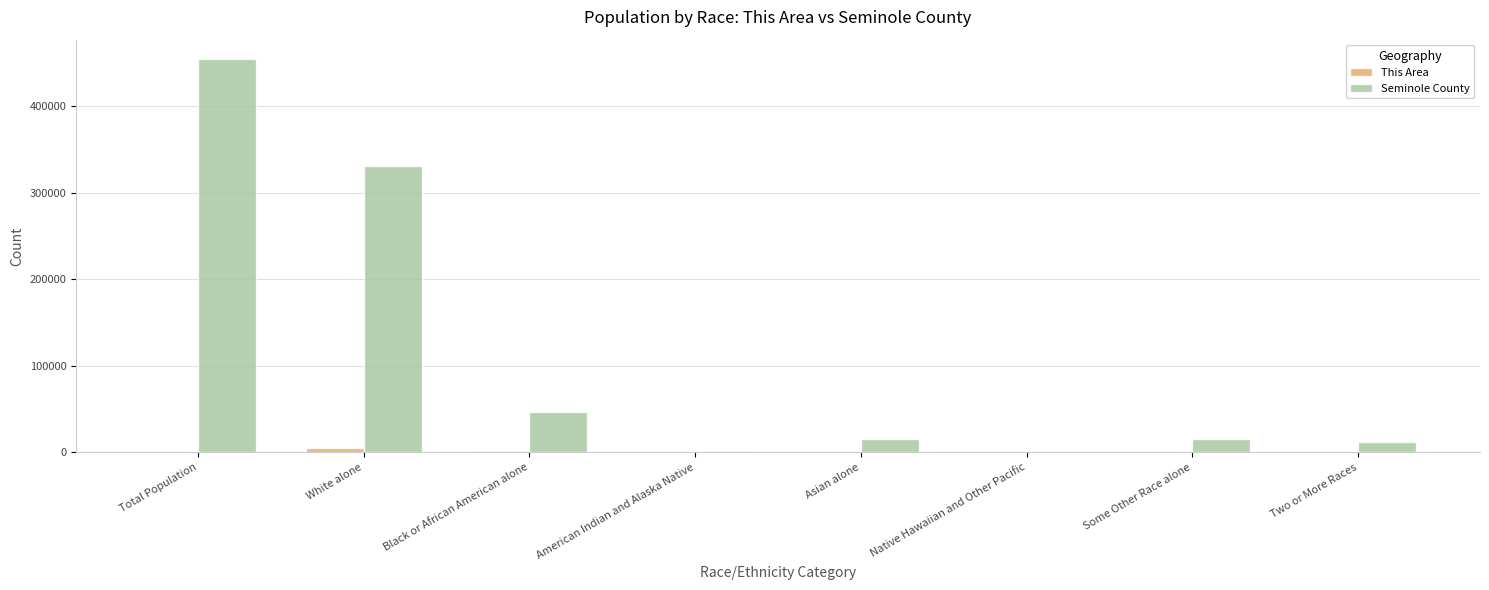

At which category is the sum across all series the highest?

Total Population